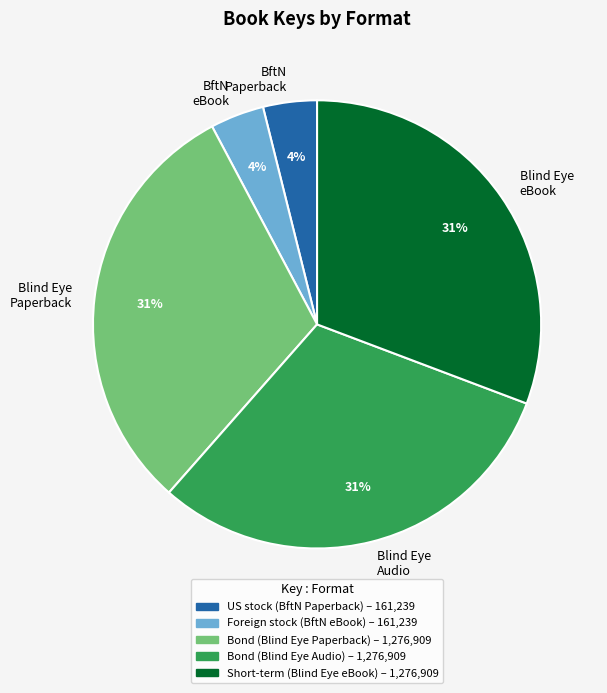

Count the number of slices in the pie.

5